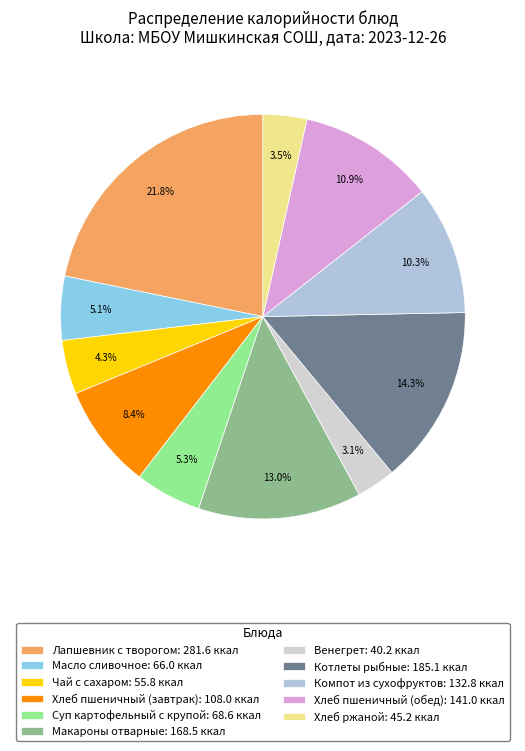

To the nearest percent, what percentage of the pie is Чай с сахаром?

4%